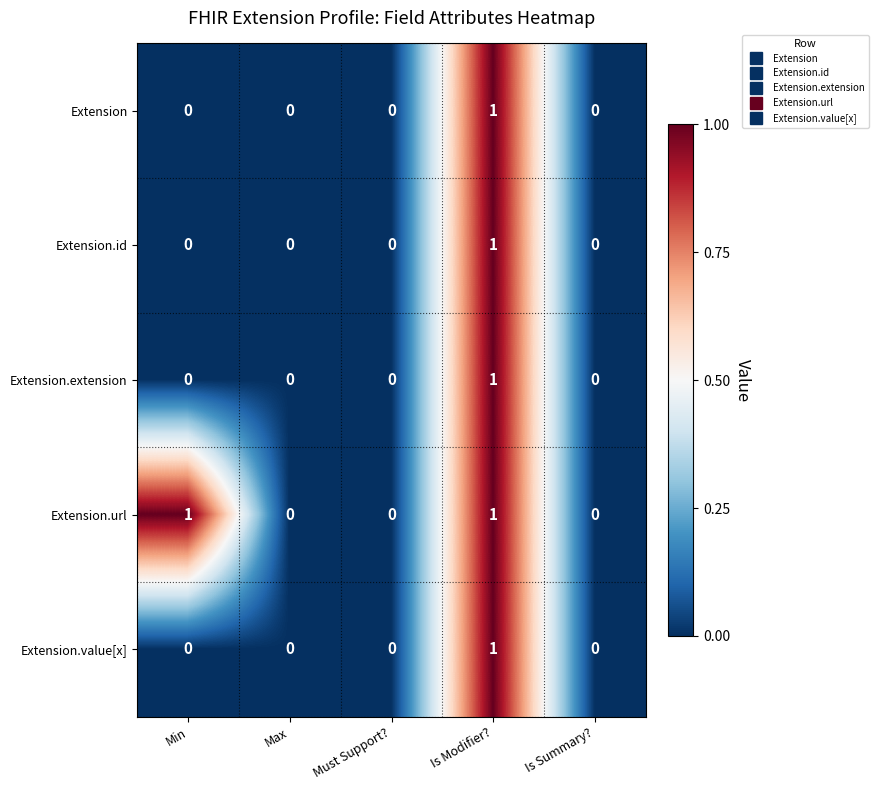

Which series has the largest total across all categories?

Extension.url